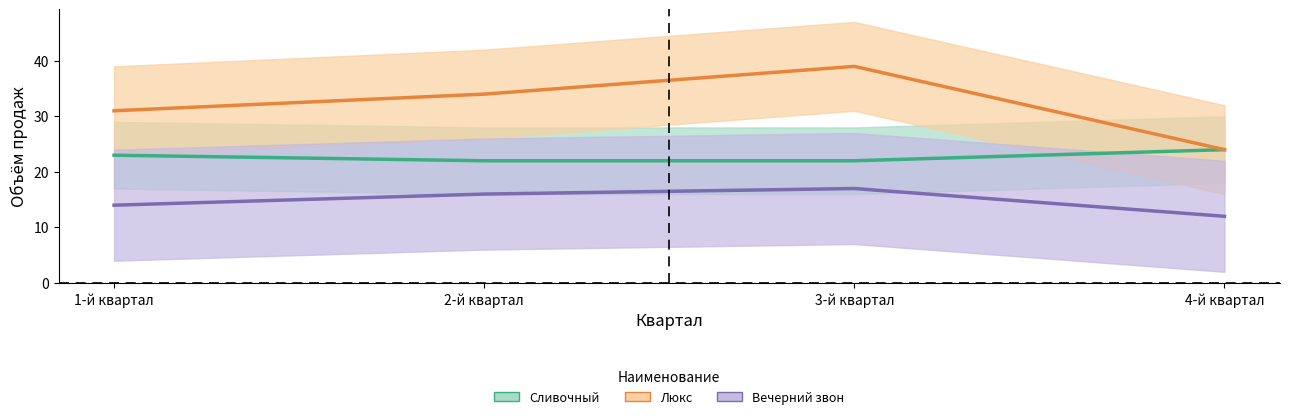

Rank the categories by Вечерний звон value from highest to lowest.

3-й квартал, 2-й квартал, 1-й квартал, 4-й квартал